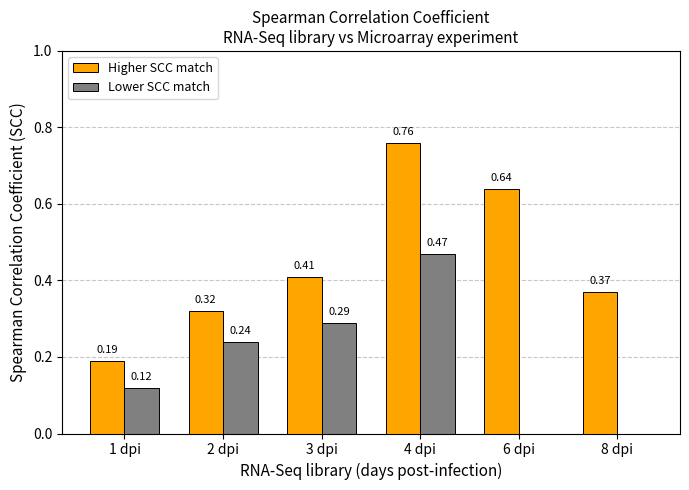

Which series has the largest total across all categories?

Higher SCC match